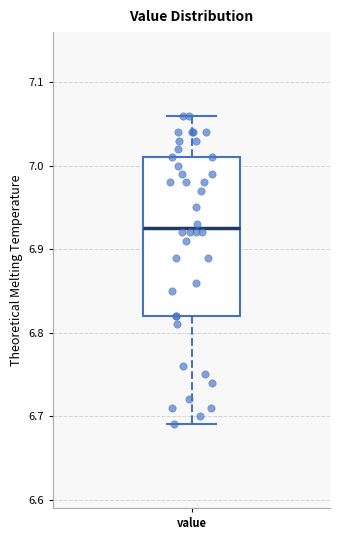

Where is the lower edge of the box for value on the y-axis? The values are not printed on the chart, so give them approximately, as read against the axis.

6.82